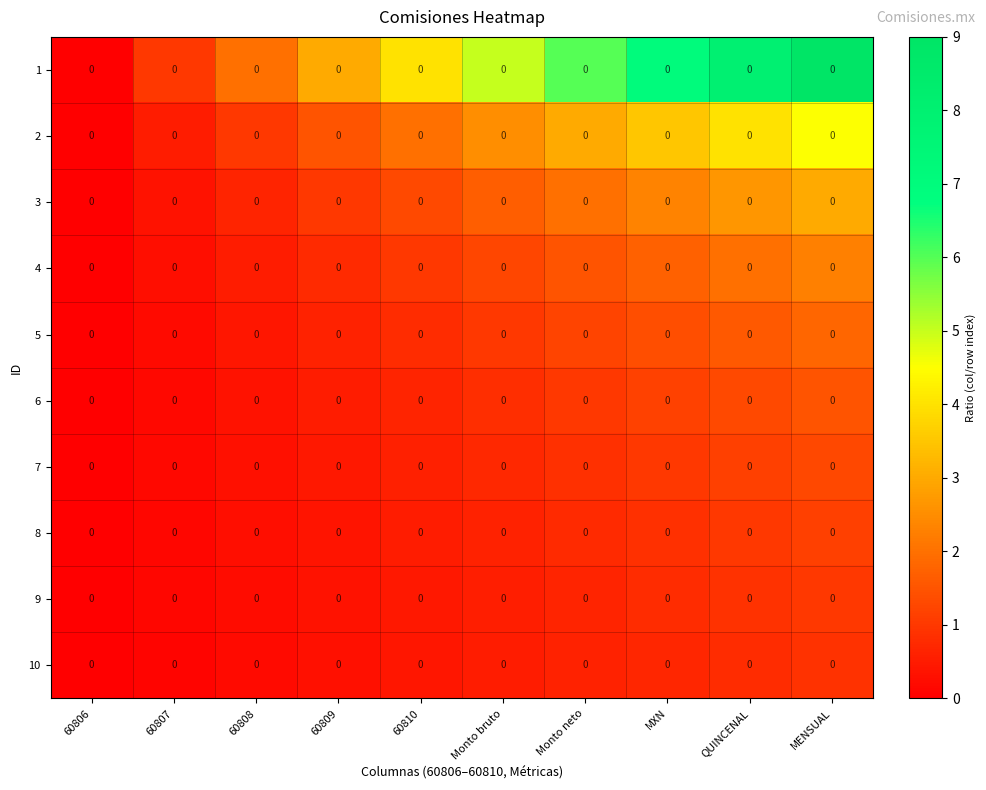

At which label is 9 closest to 0?

60806